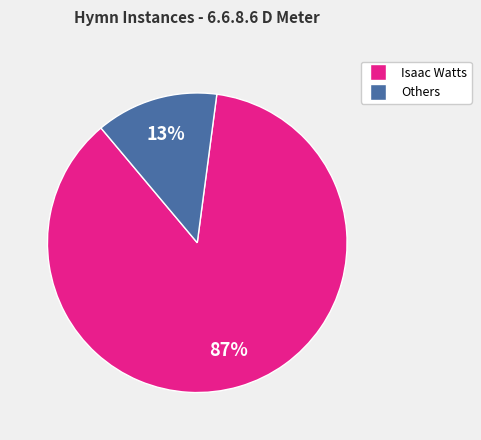

To the nearest percent, what is the difference between the largest and smallest slice percentages?

74%